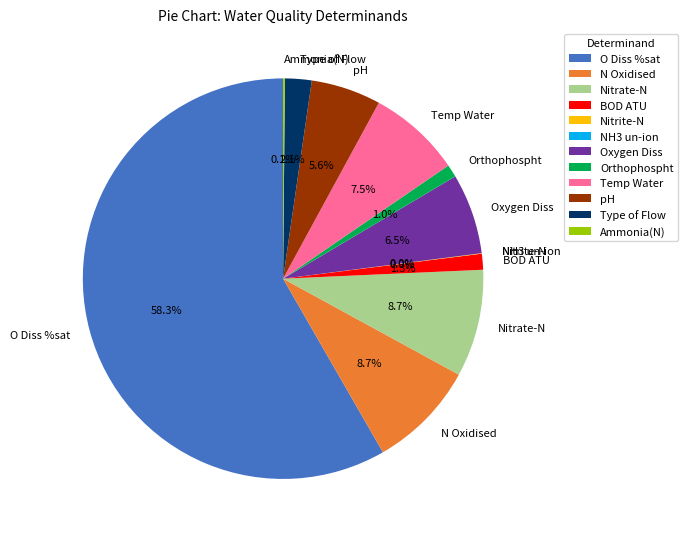

To the nearest percent, what is the difference between the largest and smallest slice percentages?

58%